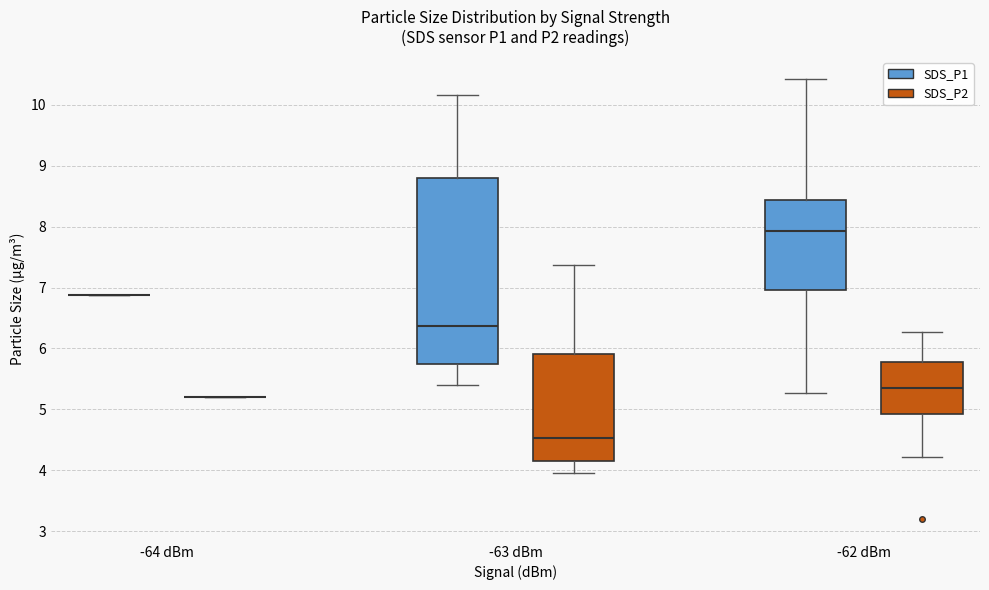

Which box is the tallest, from its lower edge to its upper edge?

-63 dBm (SDS_P1)